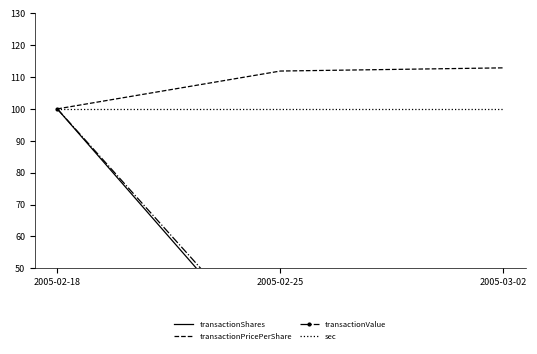

Reading right to left, extract all data points from this chart.

transactionShares: 2005-03-02=2.0	2005-02-25=19.9	2005-02-18=100.0
transactionPricePerShare: 2005-03-02=112.9	2005-02-25=111.9	2005-02-18=100.0
transactionValue: 2005-03-02=2.3	2005-02-25=22.2	2005-02-18=100.0
sec: 2005-03-02=100.0	2005-02-25=100.0	2005-02-18=100.0